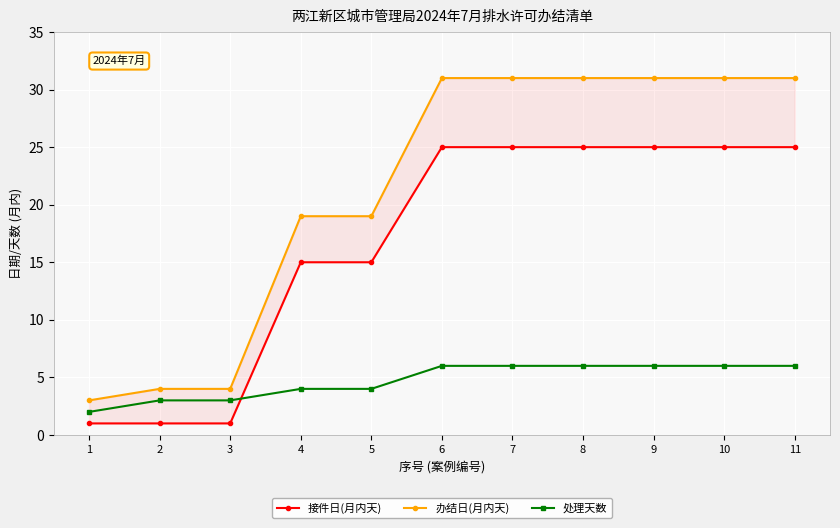

Is this an area chart (filled region under the line)?

No